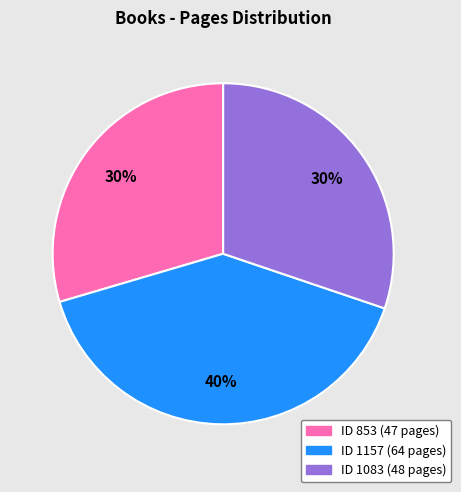

Does any single category account for the majority?

No